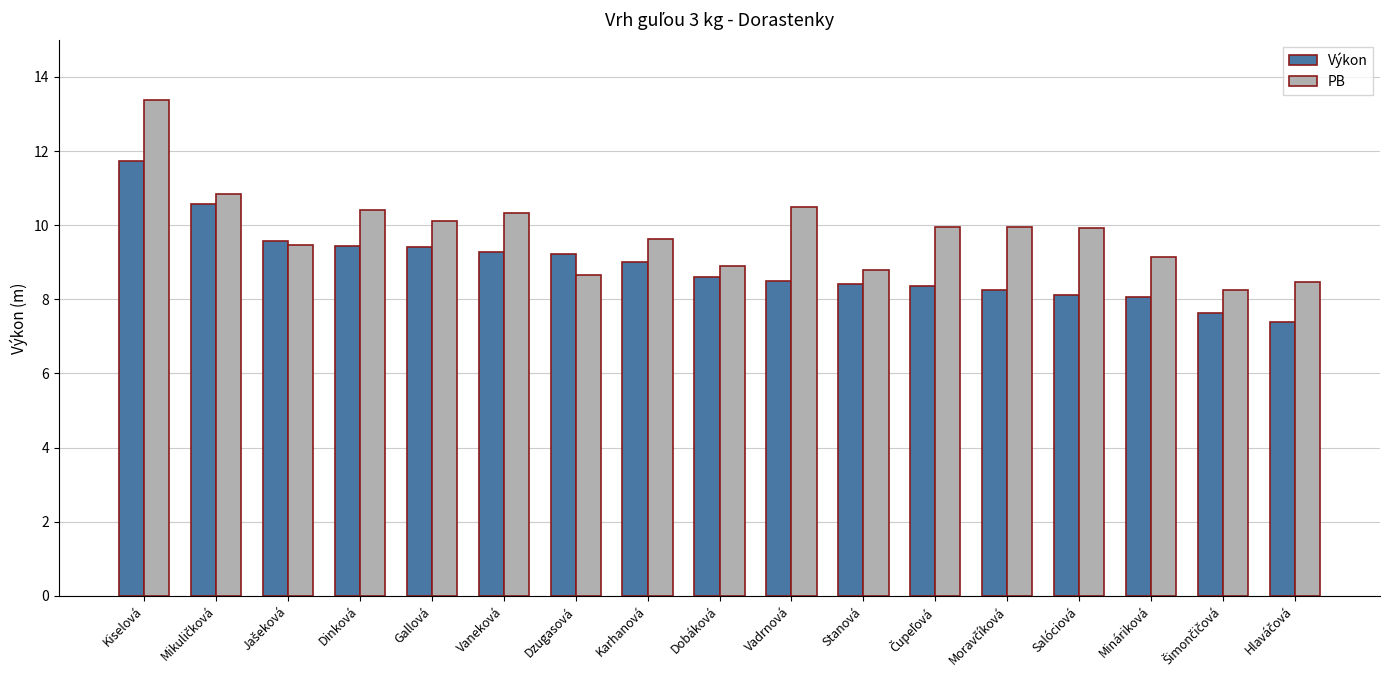

Which series has the largest total across all categories?

PB